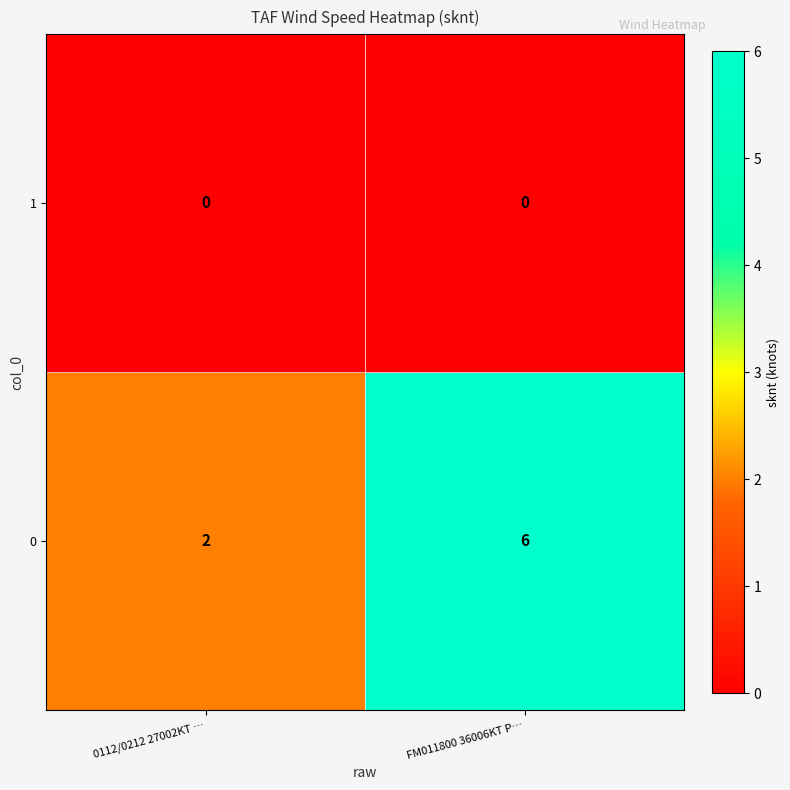

List the series in order of their overall mean, highest first.

0, 1